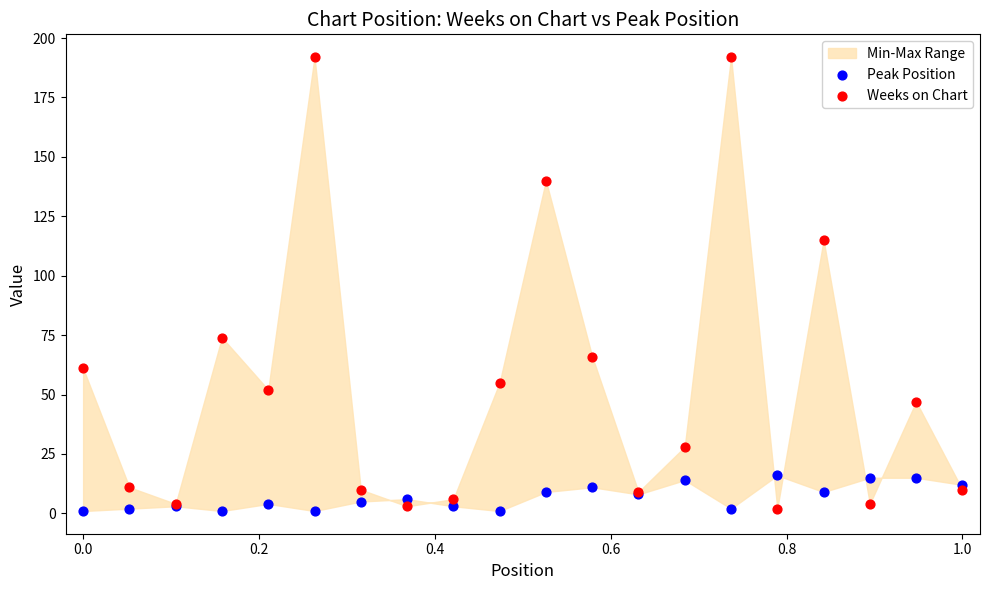

Which series has the largest Y range (max minus min)?

Weeks on Chart